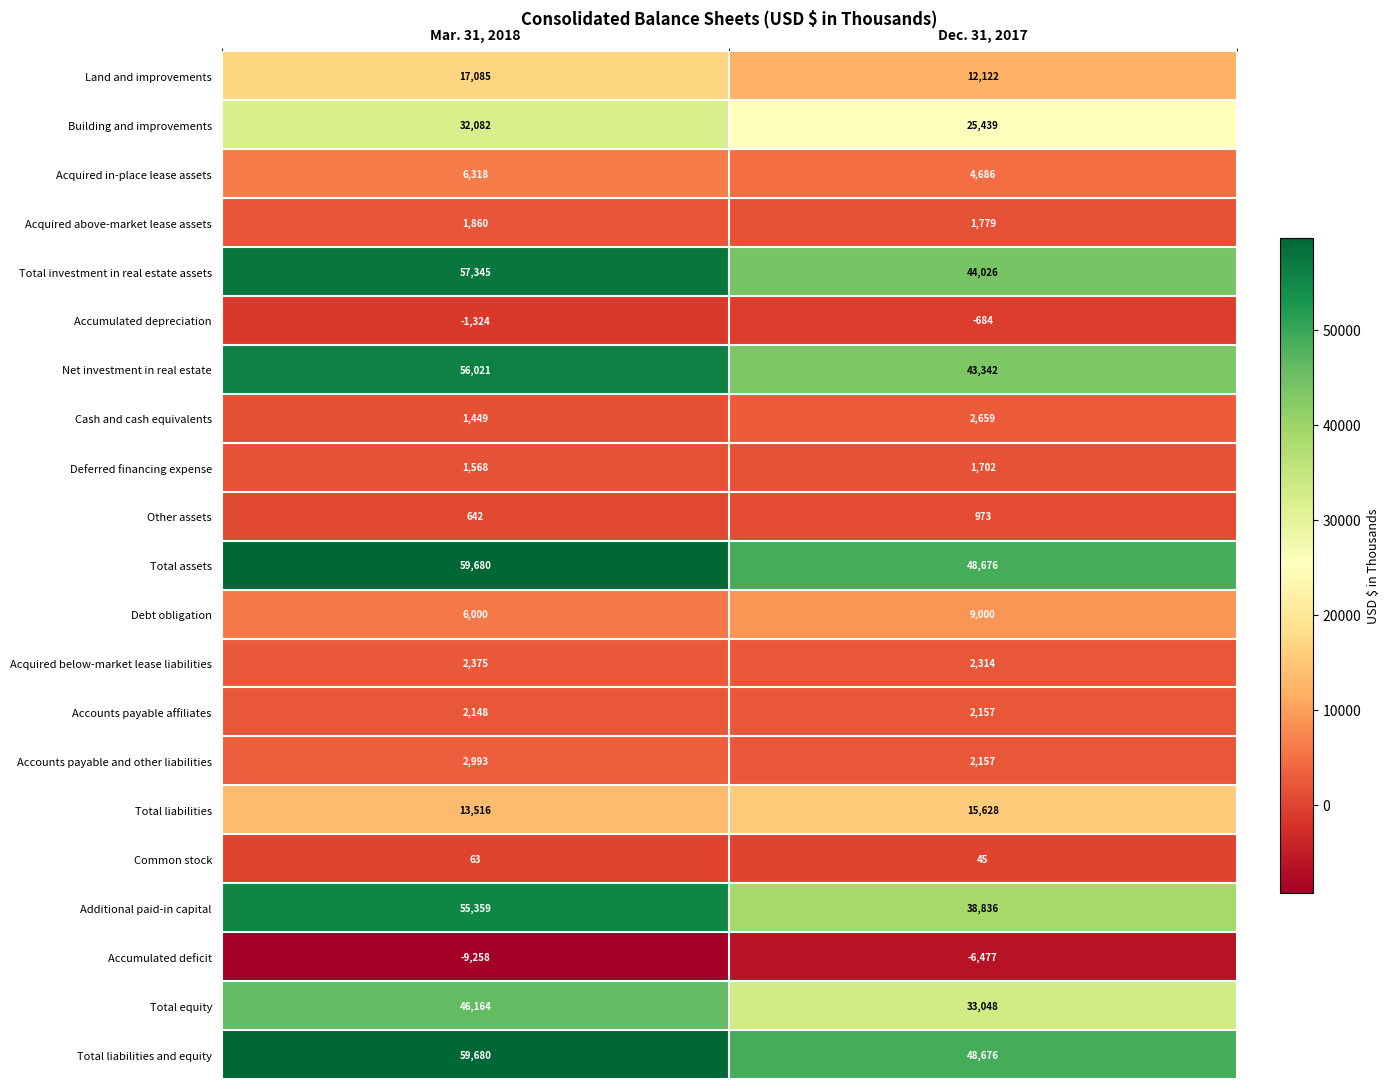

How many distinct data groups are displayed?

21